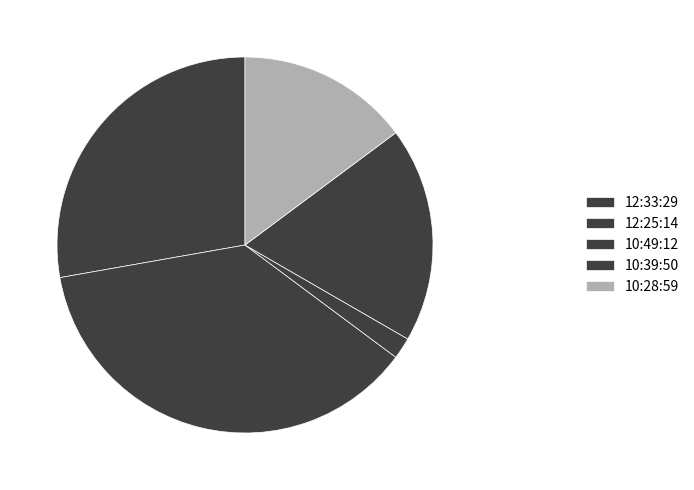

Rank the categories by value from highest to lowest.

12:25:14, 12:33:29, 10:39:50, 10:28:59, 10:49:12